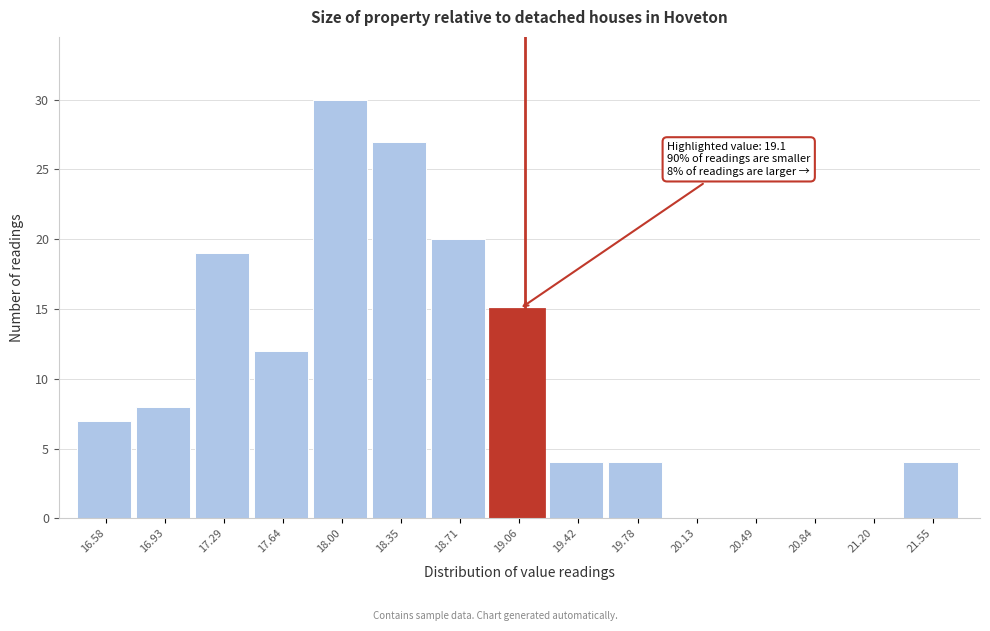

Over which range of the x-axis is the bar tallest?

17.80 to 18.20